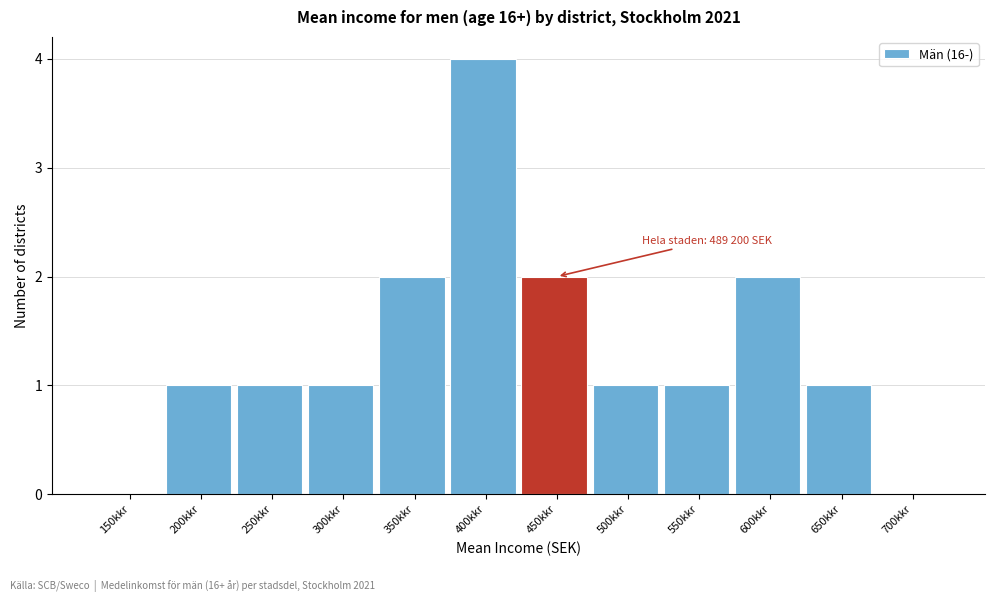

Reading right to left, transcribe all the data shown in this chart.

700kkr=0	650kkr=1	600kkr=2	550kkr=1	500kkr=1	450kkr=2	400kkr=4	350kkr=2	300kkr=1	250kkr=1	200kkr=1	150kkr=0